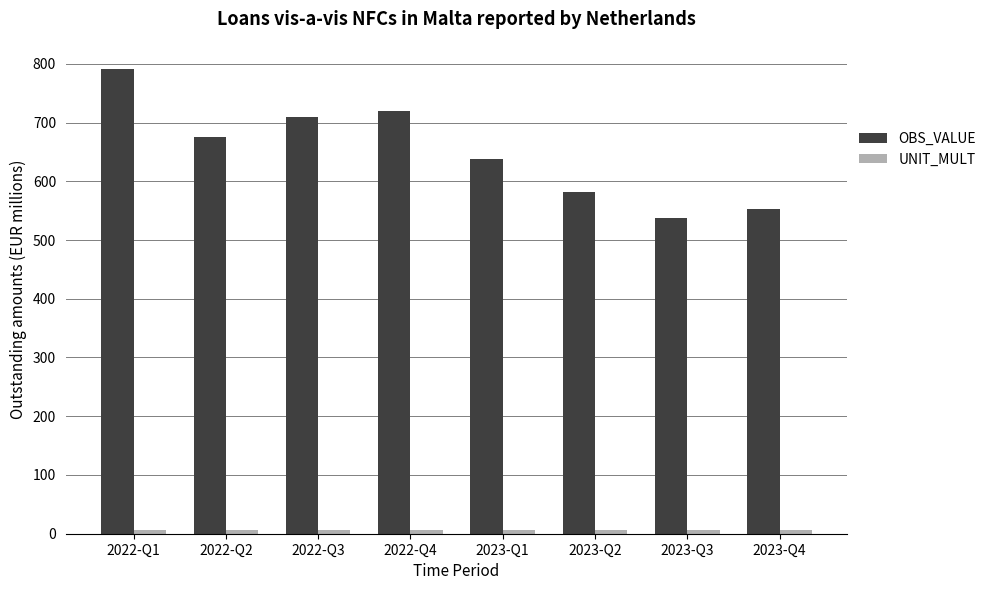

How many groups of bars are there?

8